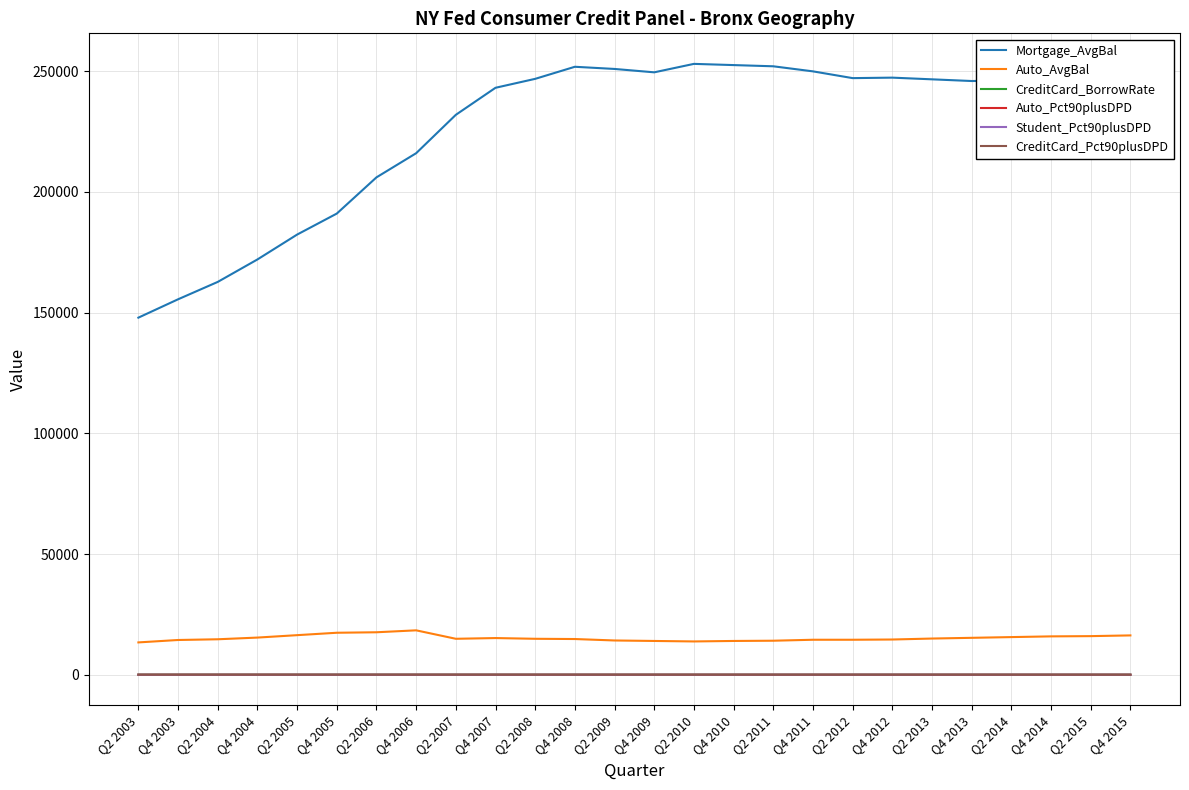

How many lines are shown in the chart?

6